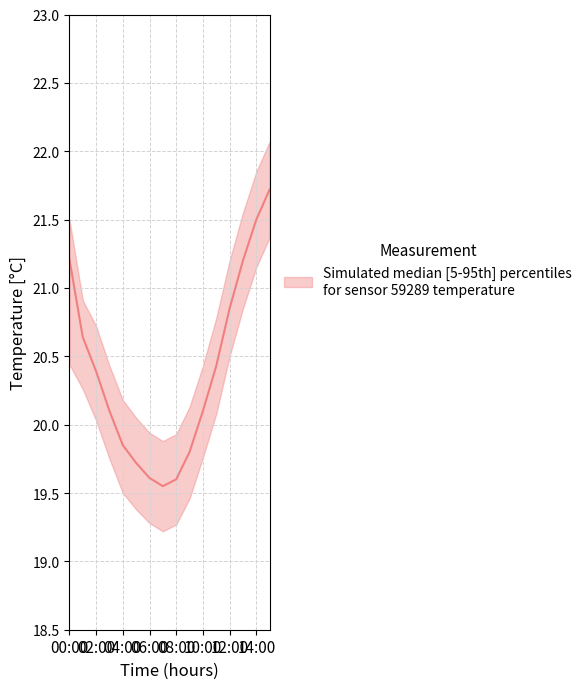

List the labels in order of temperature_p95 value, largest first.

15:00, 14:00, 13:00, 00:00, 12:00, 01:00, 11:00, 02:00, 03:00, 10:00, 04:00, 09:00, 05:00, 06:00, 08:00, 07:00